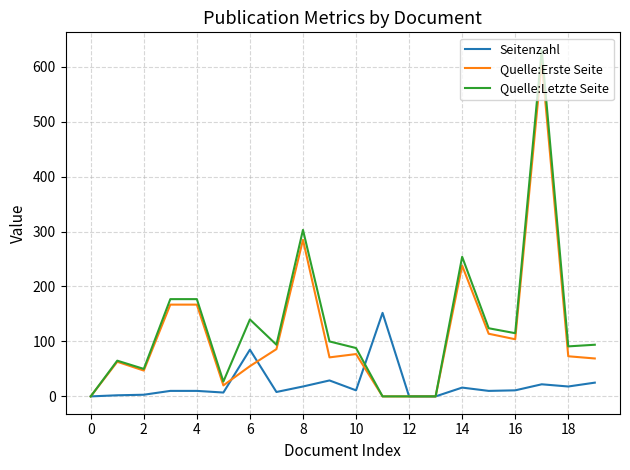

What is the highest value of the Seitenzahl series?

152